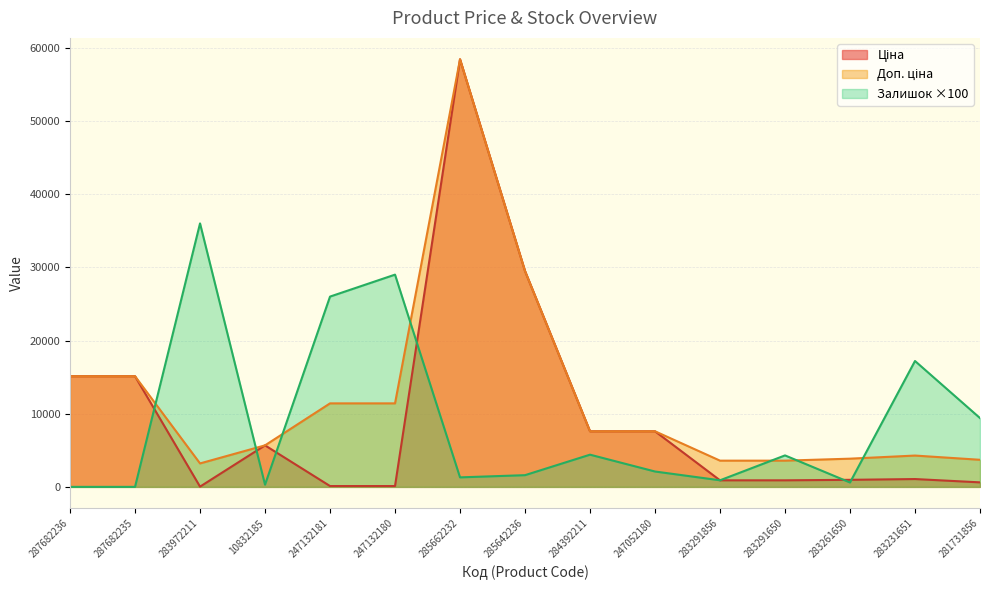

What position from the right is 287682235?

14